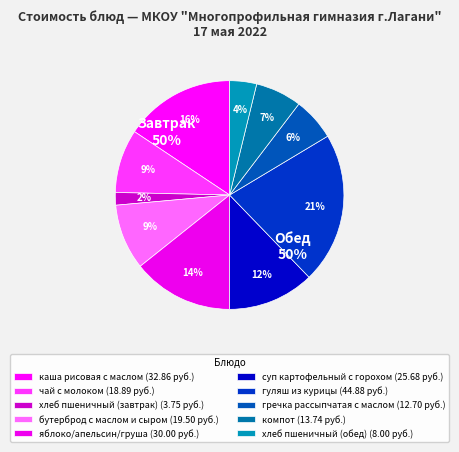

How many segments does this pie chart have?

10